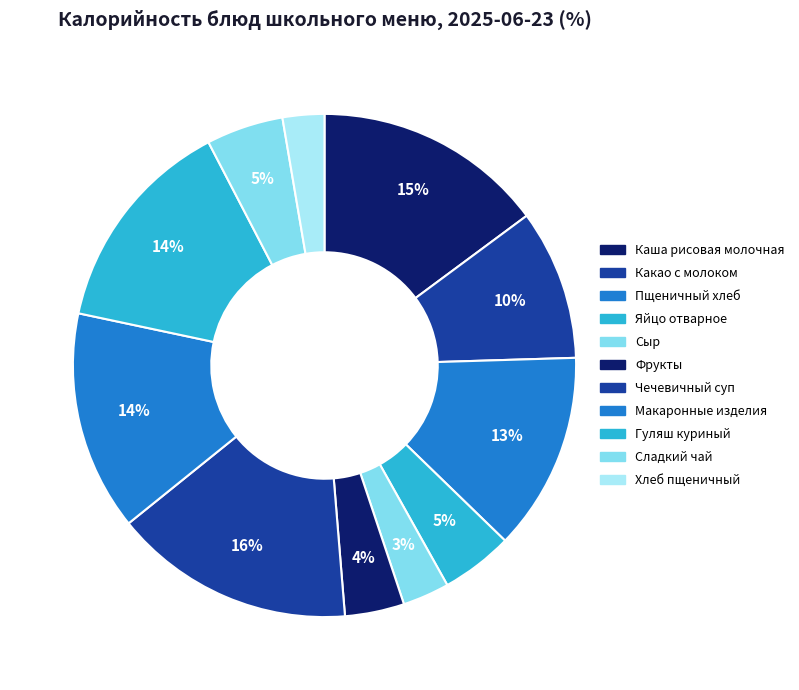

How many slices are in this pie chart?

11